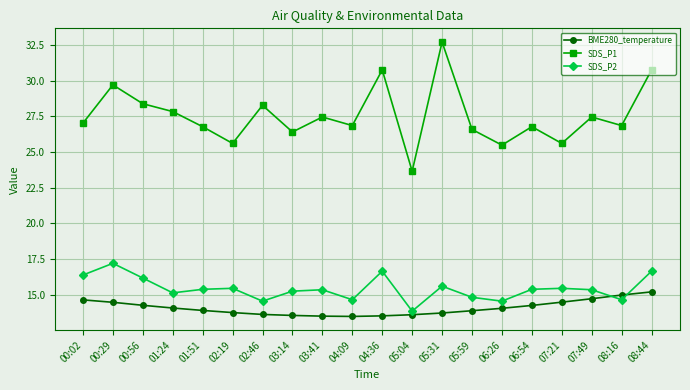

True or false: SDS_P1 and SDS_P2 cross at least once.

False